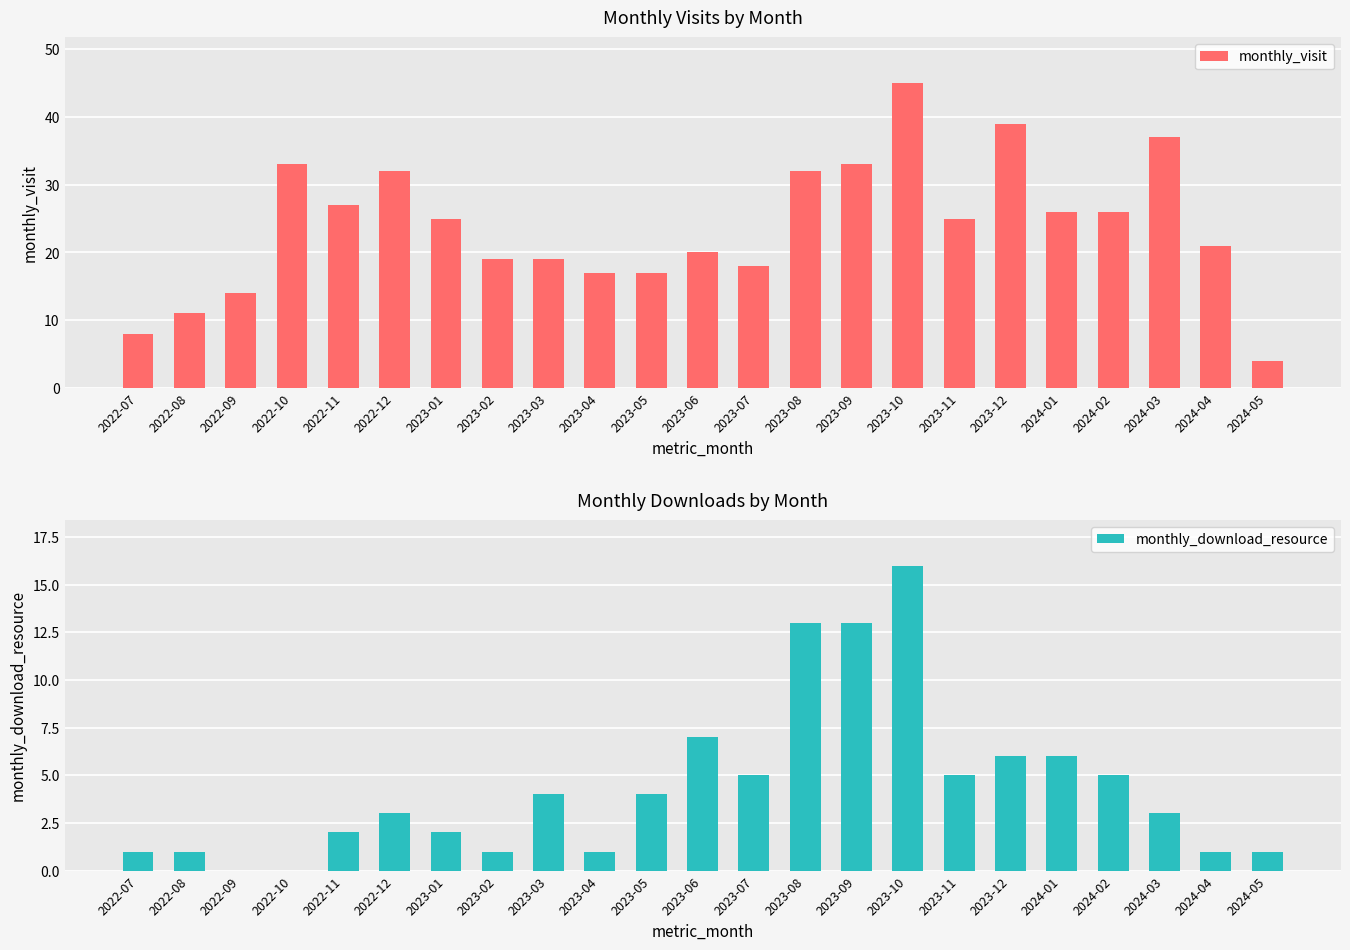

How many bars are there in each group?

2